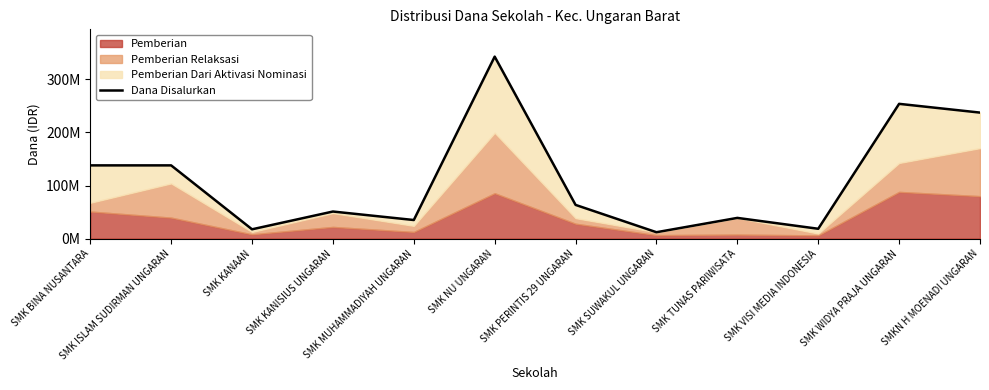

True or false: the data shows 360619355 at SMKN H MOENADI UNGARAN.

False